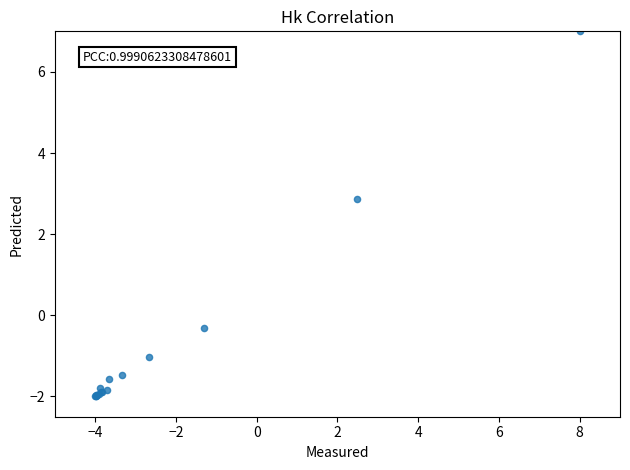

What Y value in the scatter plot is closest to 2?

2.9